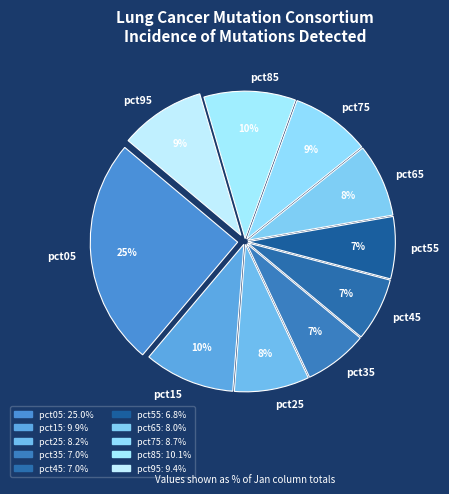

Is pct25 the majority of the pie?

No